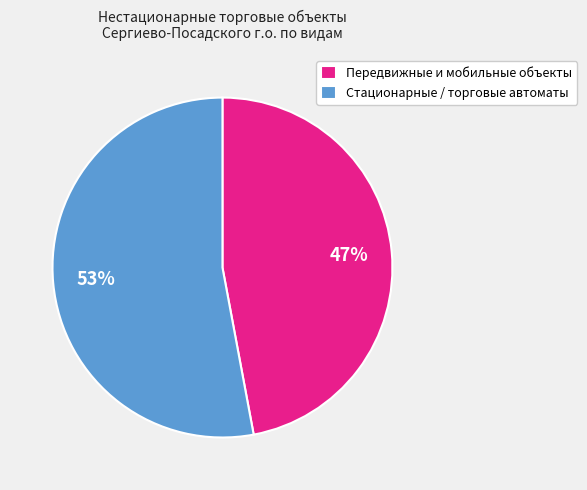

How many segments does this pie chart have?

2